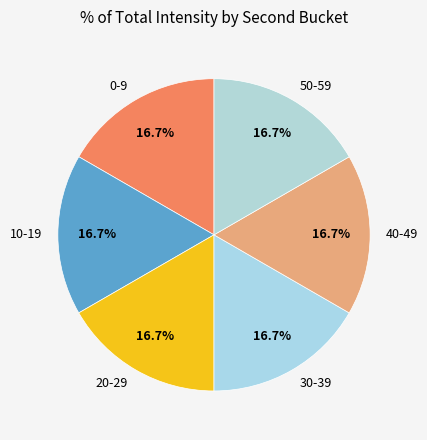

Is there any slice that represents more than half of the pie?

No